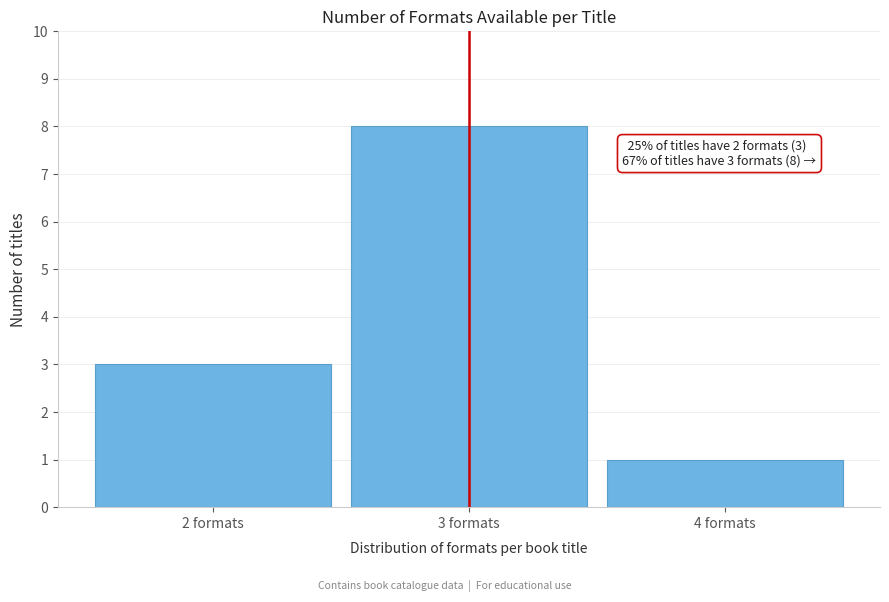

Over which range of the x-axis is the bar tallest?

2.5 to 3.5